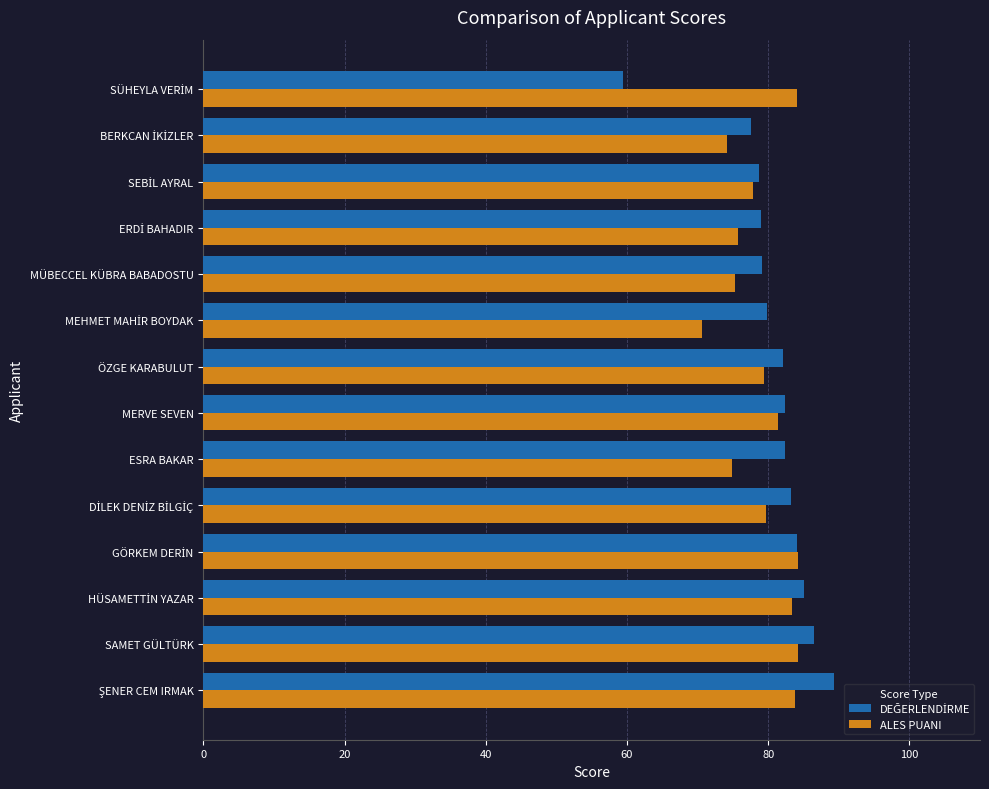

What is the average value of the ALES PUANI series?

79.2